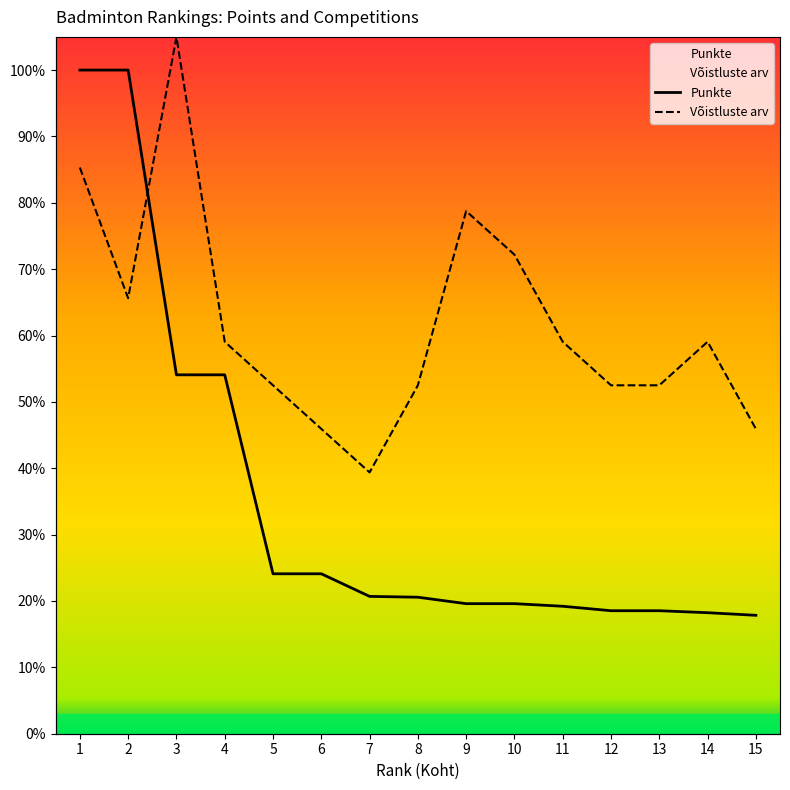

Between which two adjacent categories do Punkte and Võistluste arv first intersect?

2 and 3